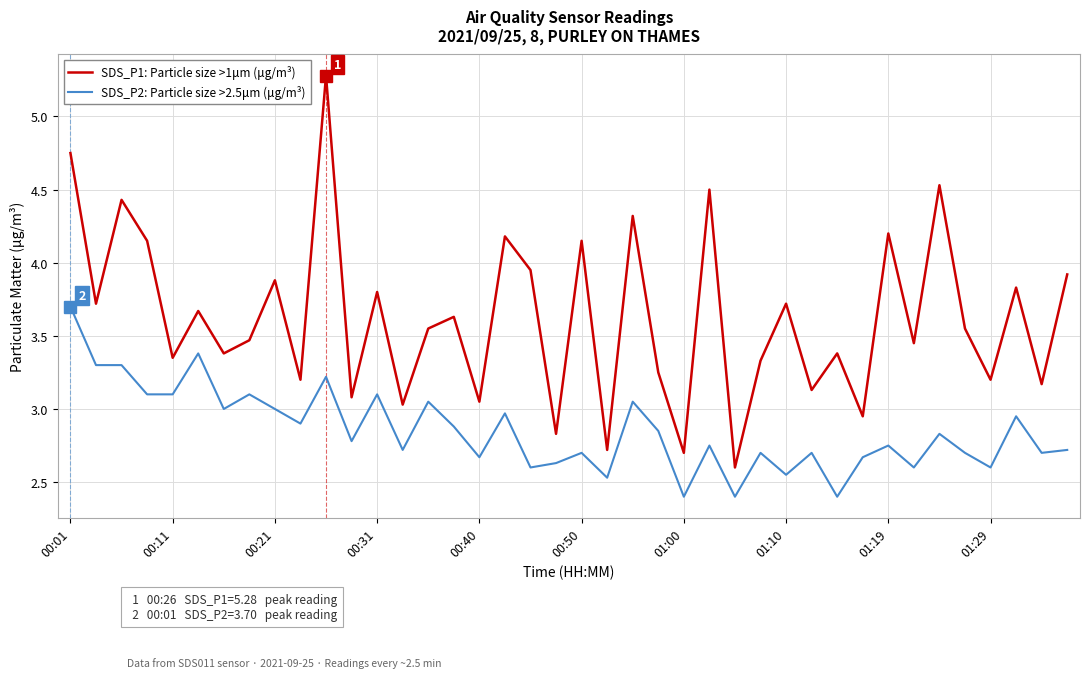

Which series has the widest spread of values?

SDS_P1: Particle size >1μm (μg/m³)